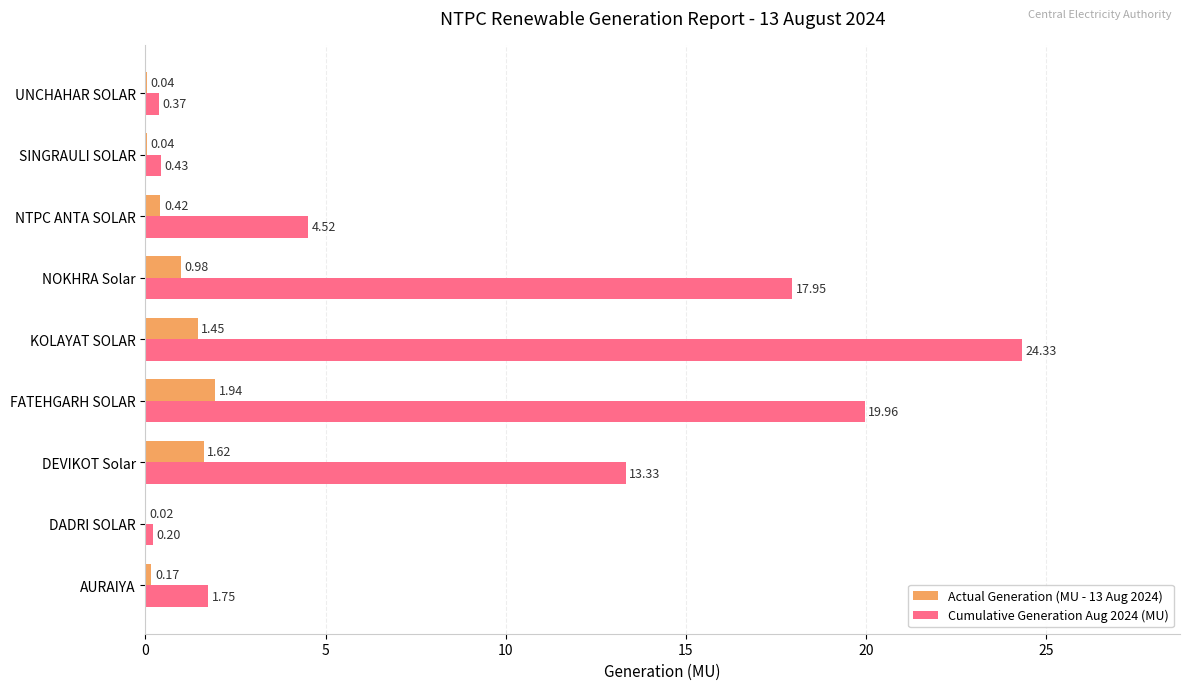

At which label is Cumulative Generation Aug 2024 (MU) closest to 12?

DEVIKOT Solar